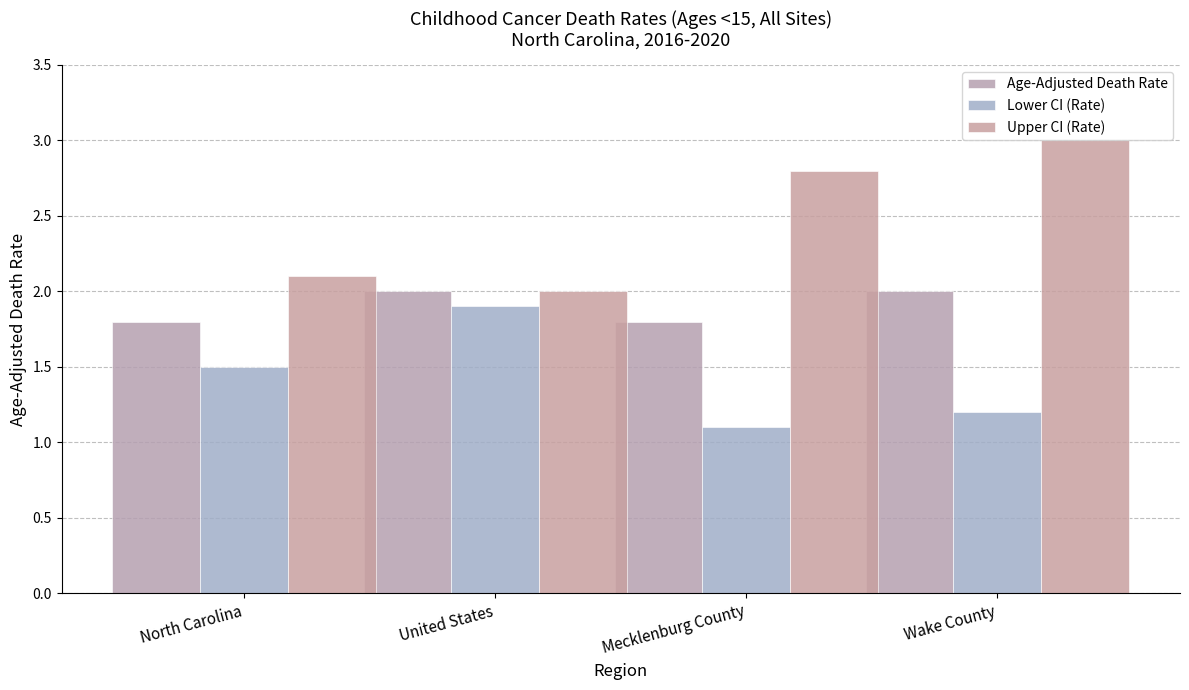

What is the label of the 4th bar from the right?

North Carolina